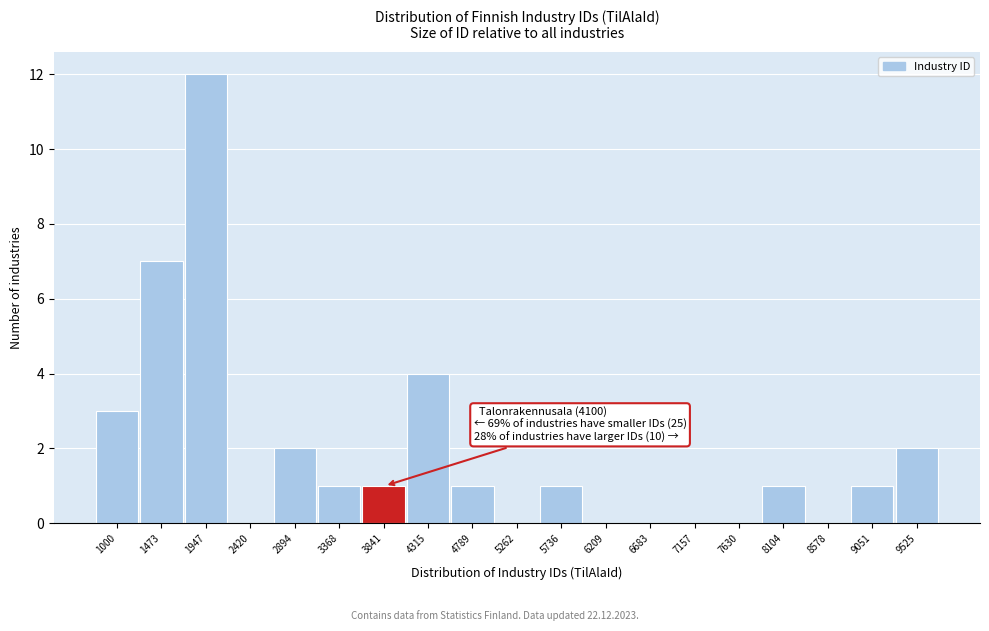

Reading left to right, list all the values displayed in this chart.

1000=3	1473=7	1947=12	2420=0	2894=2	3368=1	3841=1	4315=4	4789=1	5262=0	5736=1	6209=0	6683=0	7157=0	7630=0	8104=1	8578=0	9051=1	9525=2